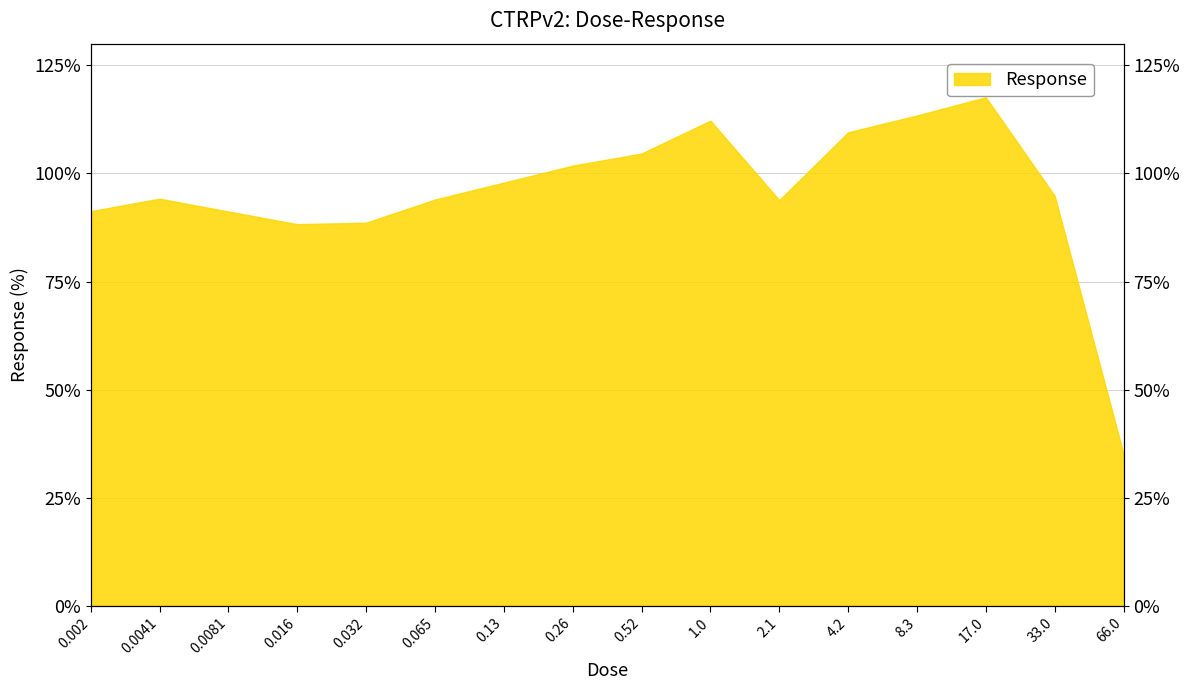

Is it true that the value at 0.52 is 104.6?

True